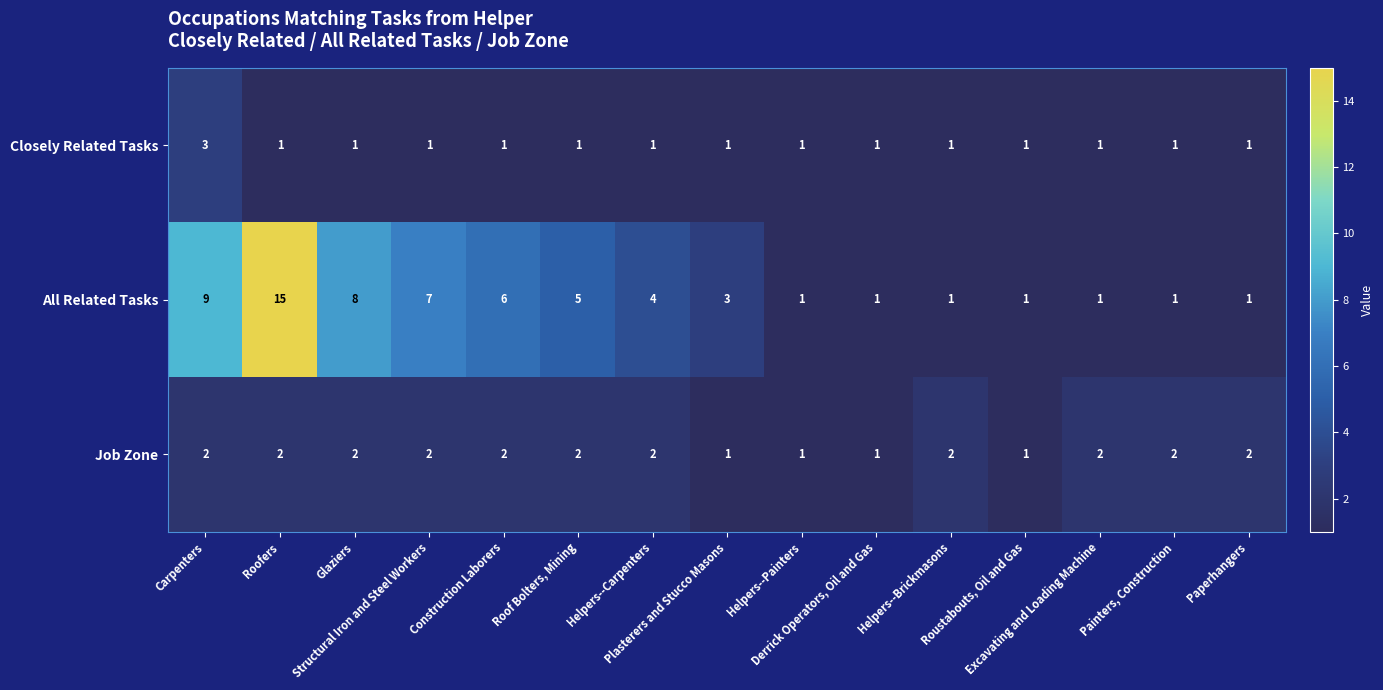

What is the greatest value displayed?

15